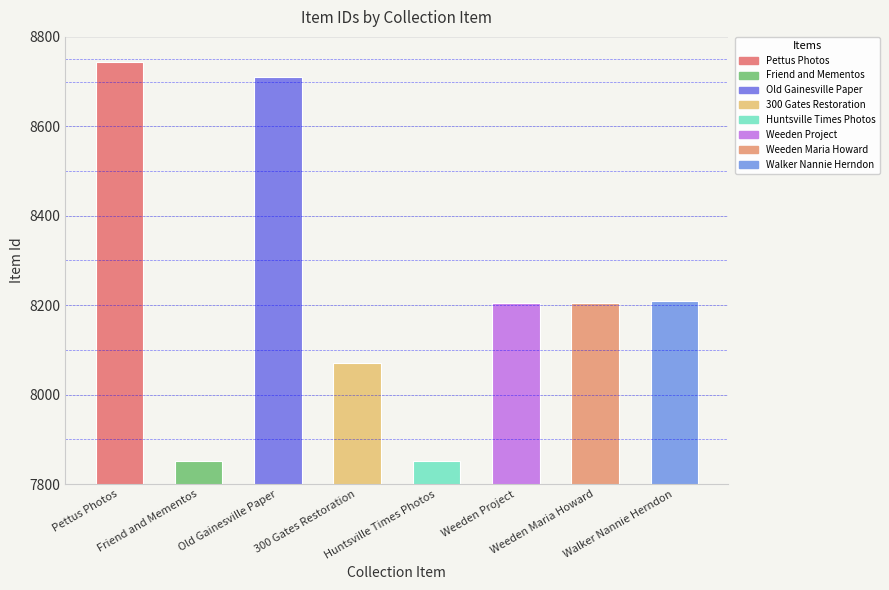

Is it true that the value at Weeden Maria Howard is 8205?

True